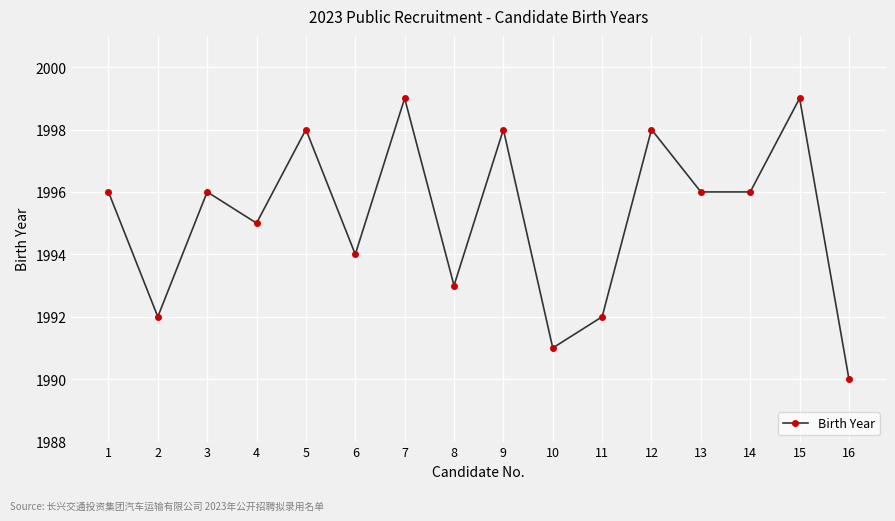

At which category does the data reach its first local valley?

2